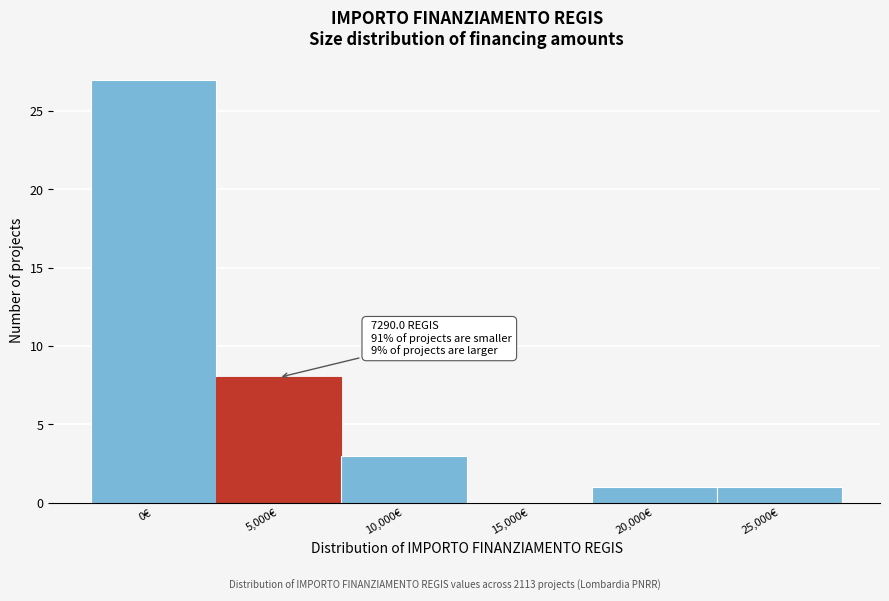

Reading left to right, extract all data points from this chart.

0€=27	5,000€=8	10,000€=3	15,000€=0	20,000€=1	25,000€=1